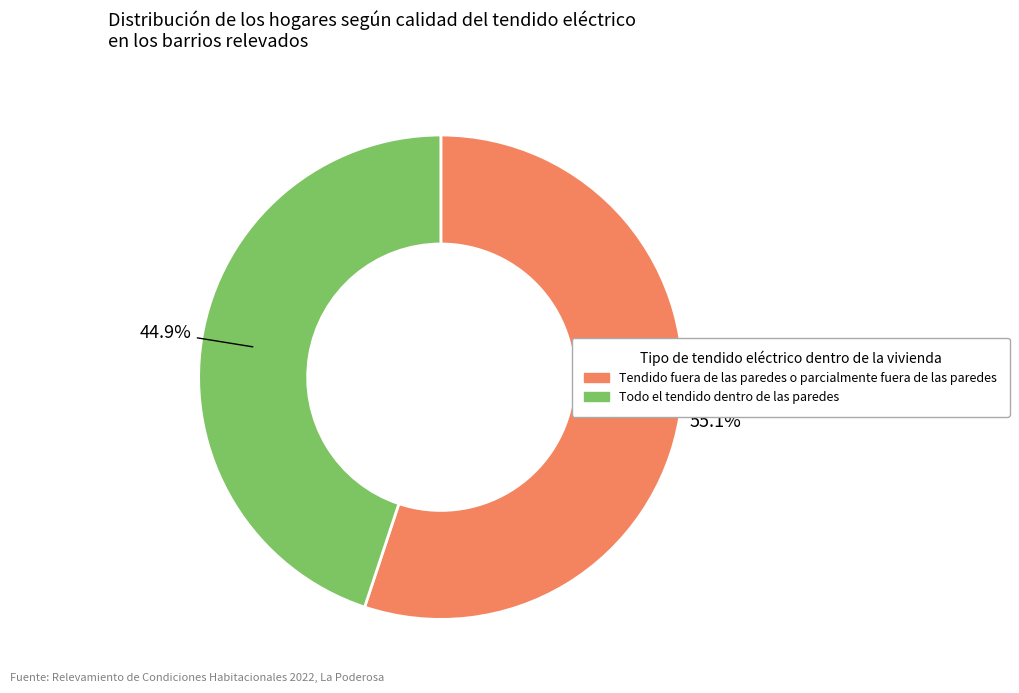

Is there a majority slice in this chart?

Yes